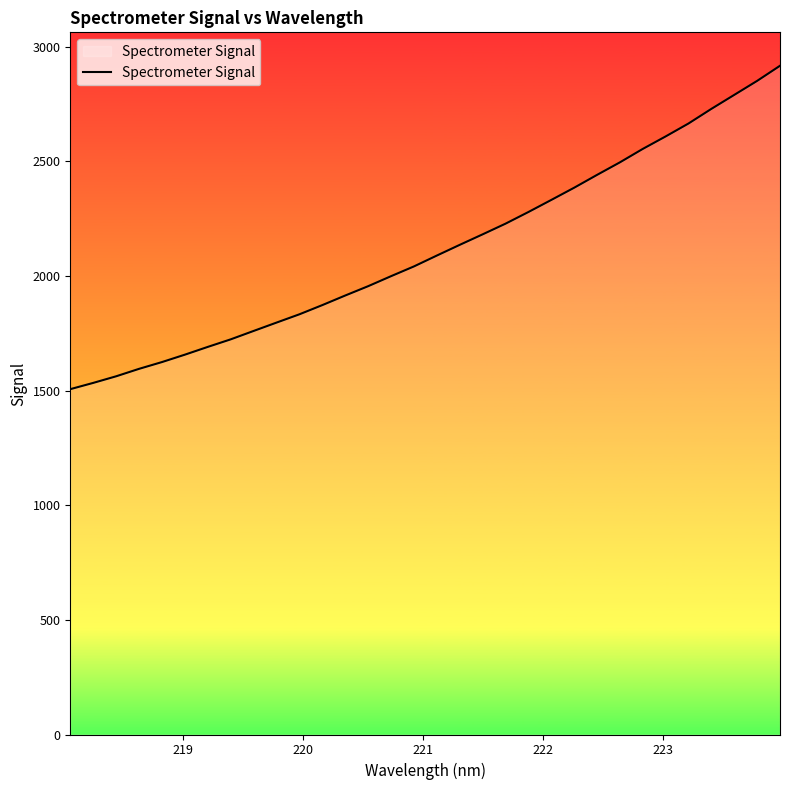

What is the smallest value displayed?

1506.6